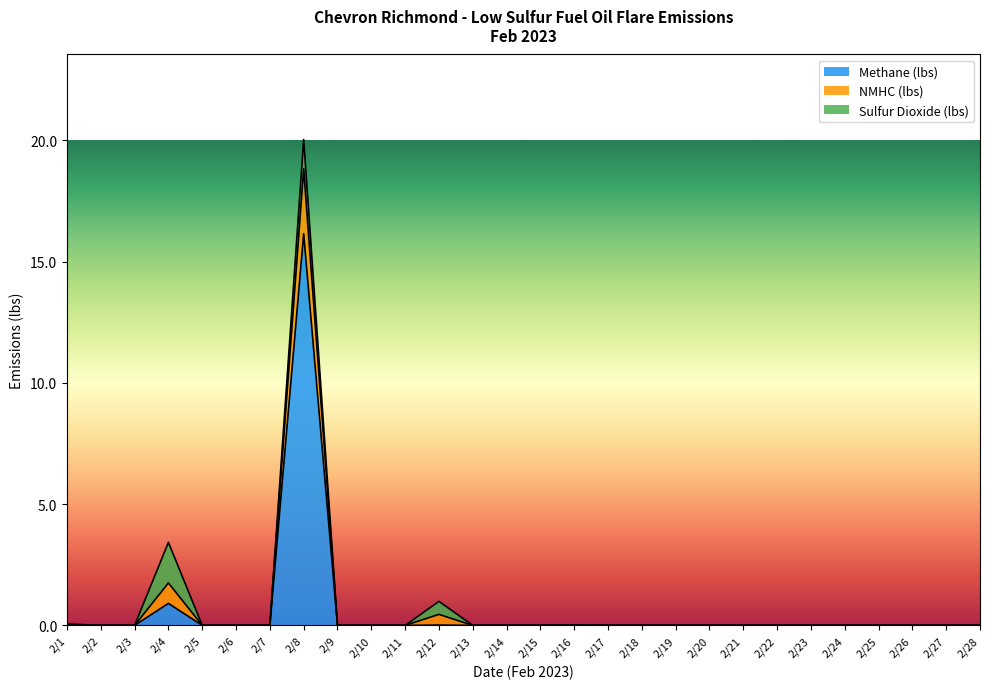

Is it true that NMHC (lbs) equals 0.6 at 2/12?

False